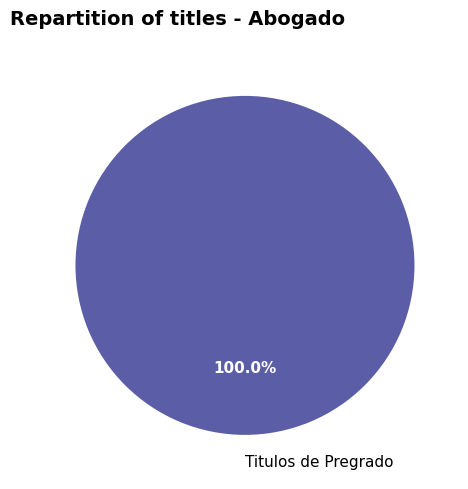

Rank the categories by value from highest to lowest.

Titulos de Pregrado